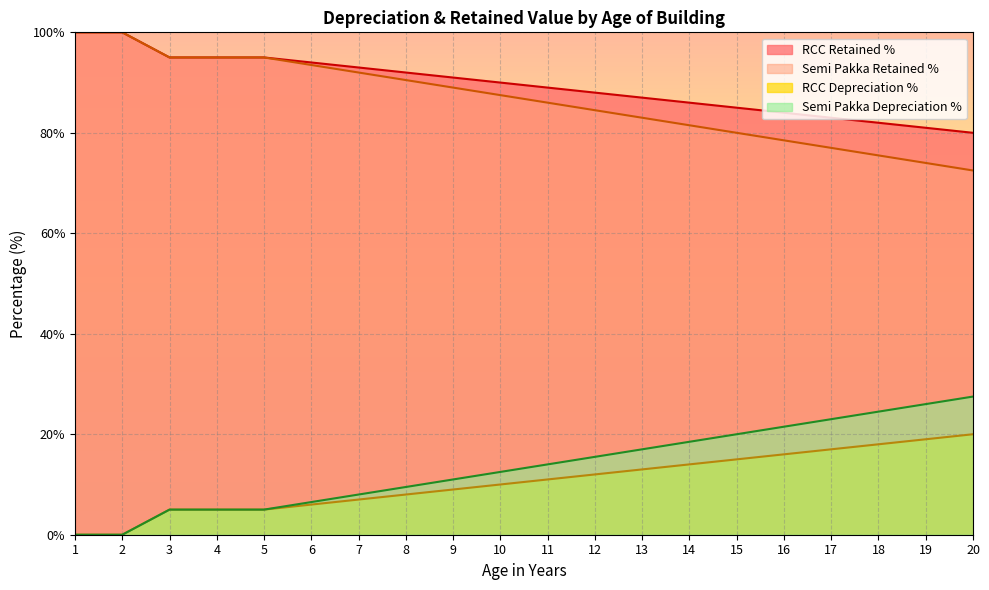

Reading left to right, list all the values displayed in this chart.

RCC Depreciation %: 1=0.0	2=0.0	3=5.0	4=5.0	5=5.0	6=6.0	7=7.0	8=8.0	9=9.0	10=10.0	11=11.0	12=12.0	13=13.0	14=14.0	15=15.0	16=16.0	17=17.0	18=18.0	19=19.0	20=20.0
RCC Retained %: 1=100.0	2=100.0	3=95.0	4=95.0	5=95.0	6=94.0	7=93.0	8=92.0	9=91.0	10=90.0	11=89.0	12=88.0	13=87.0	14=86.0	15=85.0	16=84.0	17=83.0	18=82.0	19=81.0	20=80.0
Semi Pakka Depreciation %: 1=0.0	2=0.0	3=5.0	4=5.0	5=5.0	6=6.5	7=8.0	8=9.5	9=11.0	10=12.5	11=14.0	12=15.5	13=17.0	14=18.5	15=20.0	16=21.5	17=23.0	18=24.5	19=26.0	20=27.5
Semi Pakka Retained %: 1=100.0	2=100.0	3=95.0	4=95.0	5=95.0	6=93.5	7=92.0	8=90.5	9=89.0	10=87.5	11=86.0	12=84.5	13=83.0	14=81.5	15=80.0	16=78.5	17=77.0	18=75.5	19=74.0	20=72.5